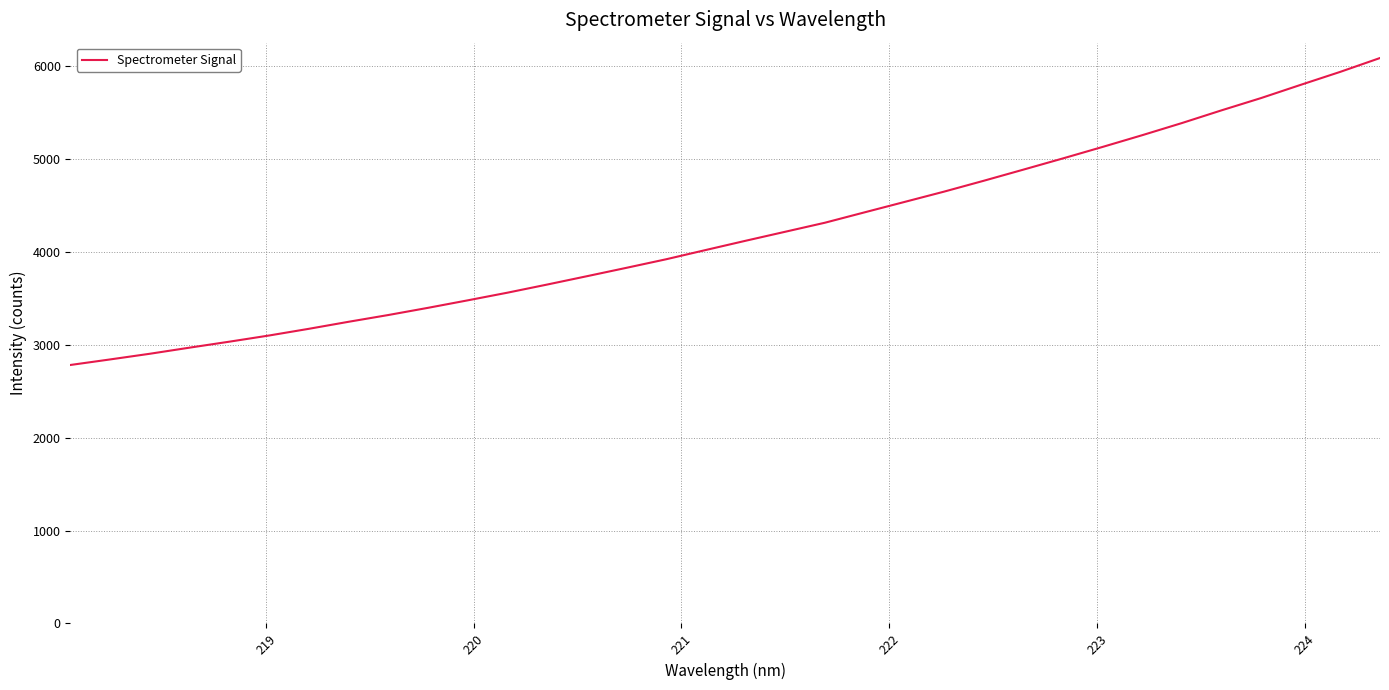

What is the maximum value shown in the chart?

6088.9